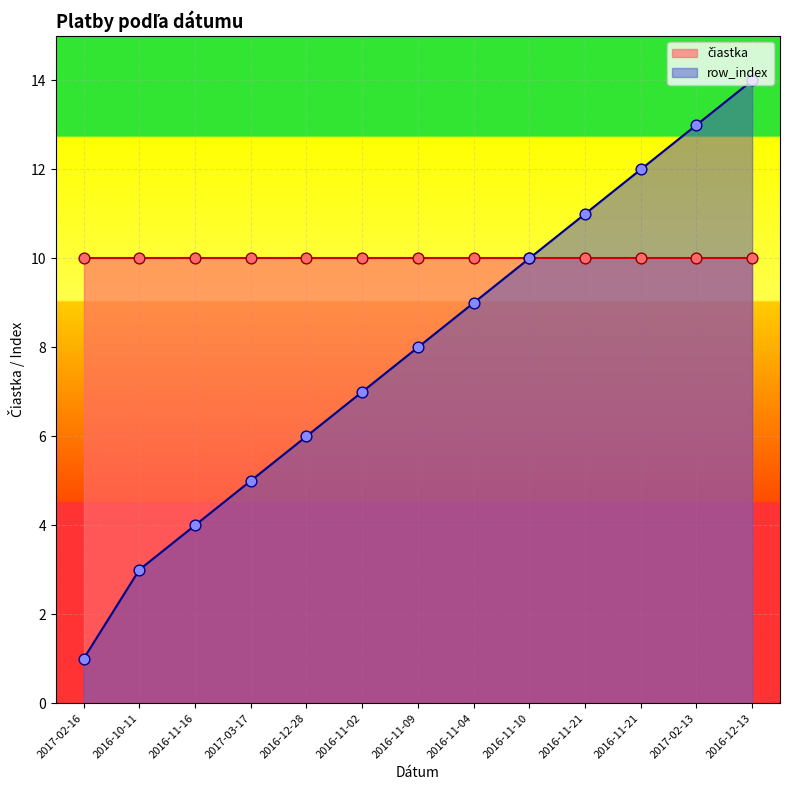

Which has a higher value, 2016-10-11 or 2016-11-02?

2016-11-02